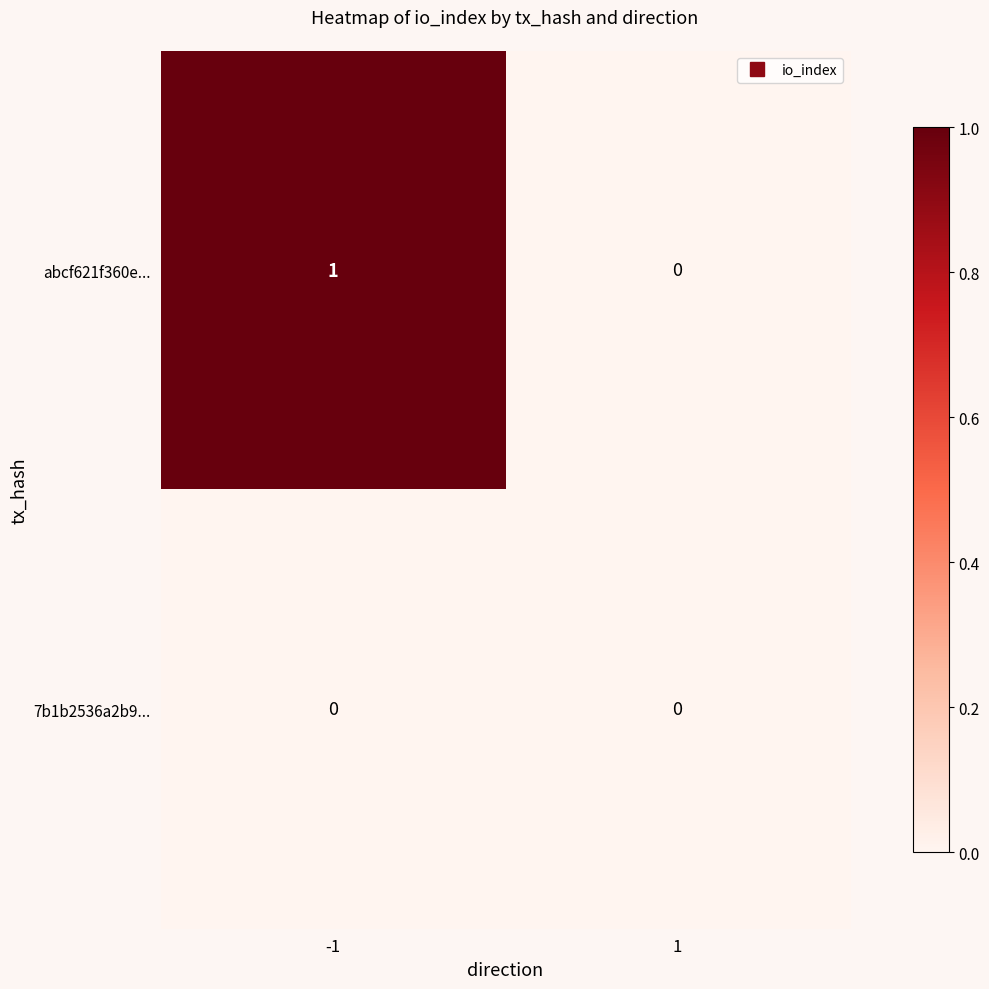

Which series has the largest total across all categories?

abcf621f360e...